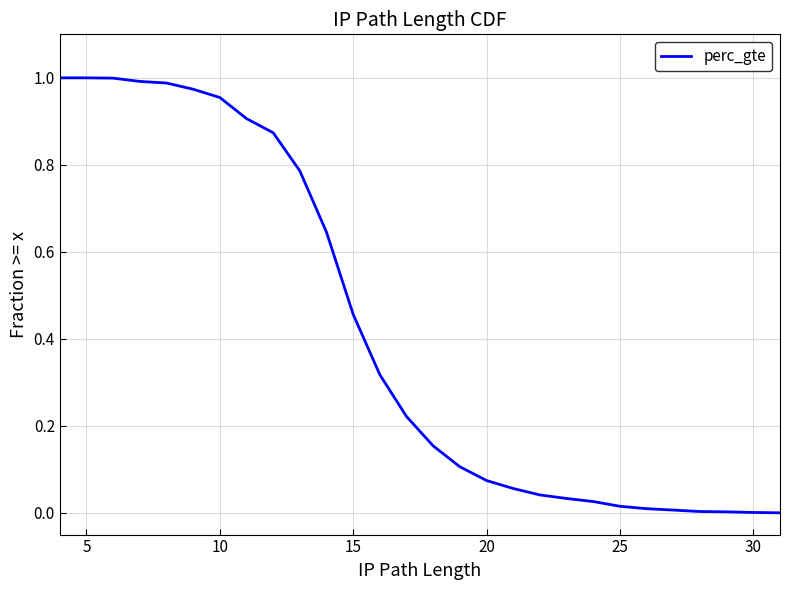

What is the difference between the maximum and minimum values?

1.0